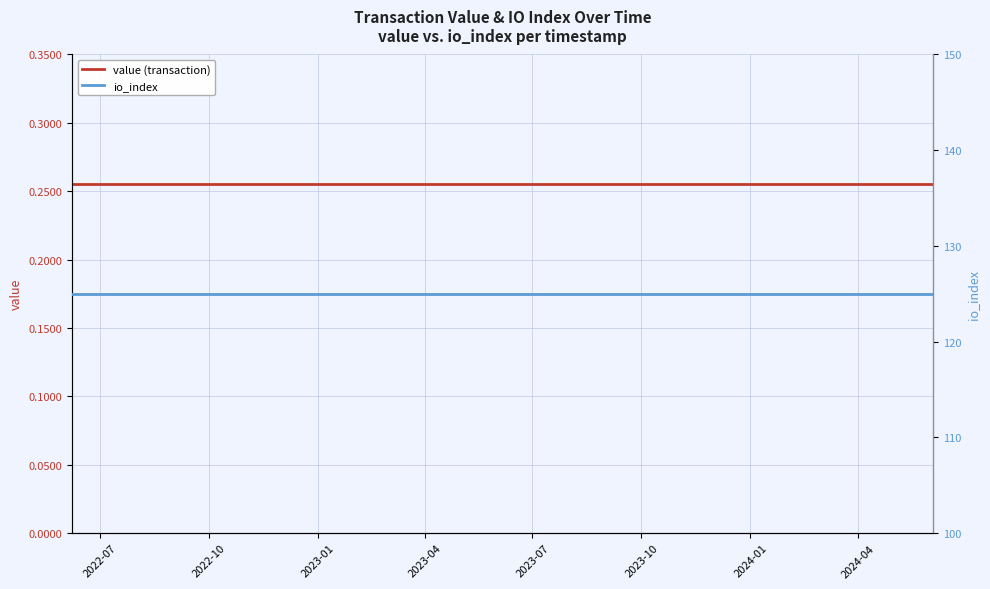

The value of io_index at 2023-07 is 216.0. True or false?

False